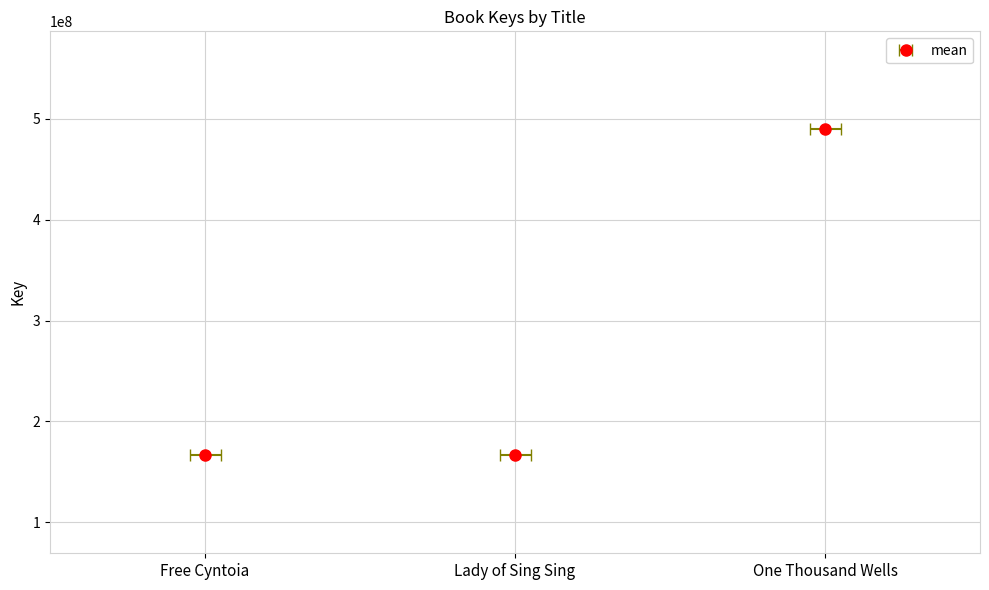

Rank the categories by value from highest to lowest.

One Thousand Wells, Free Cyntoia, Lady of Sing Sing